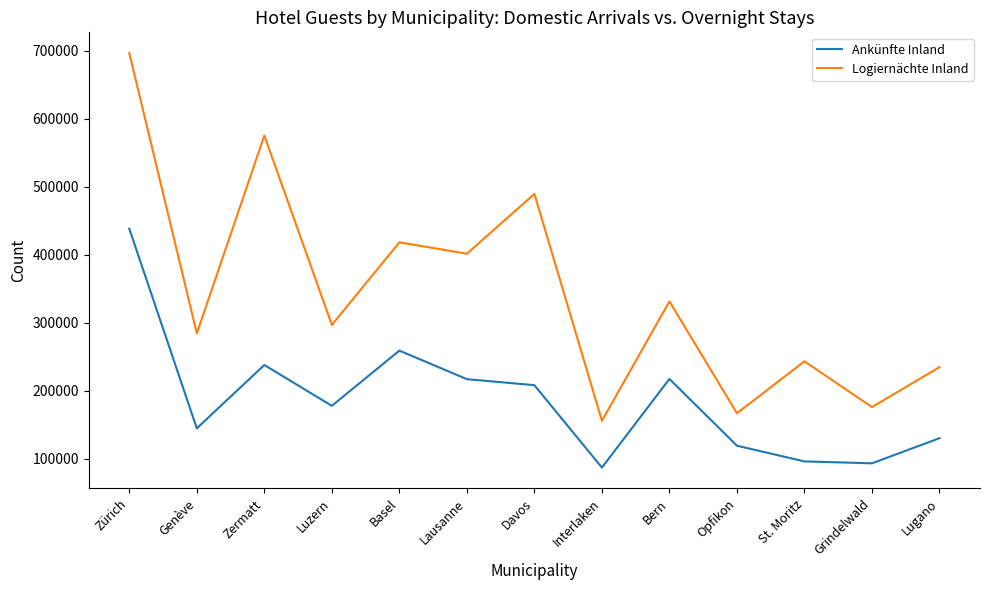

Which series has the largest total across all categories?

Logiernächte Inland